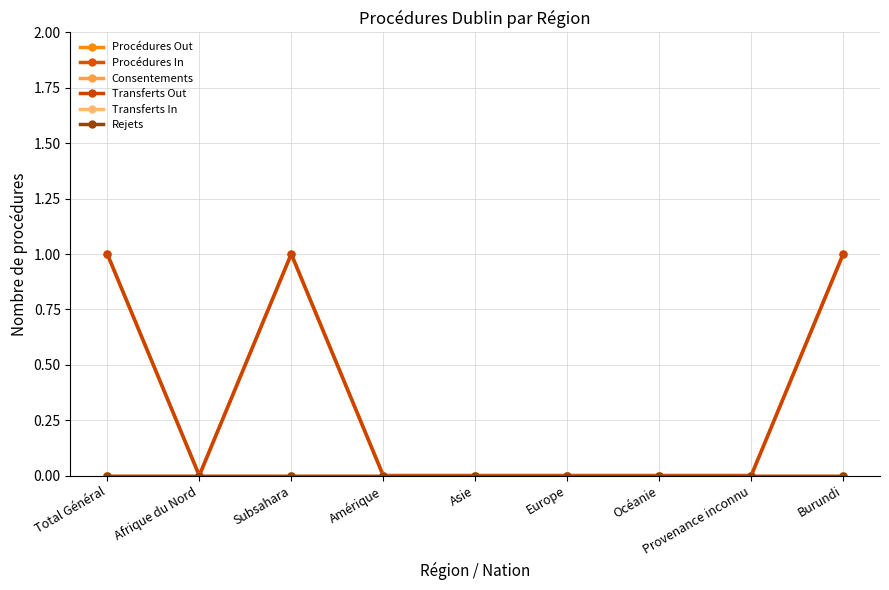

Is this an area chart (filled region under the line)?

No